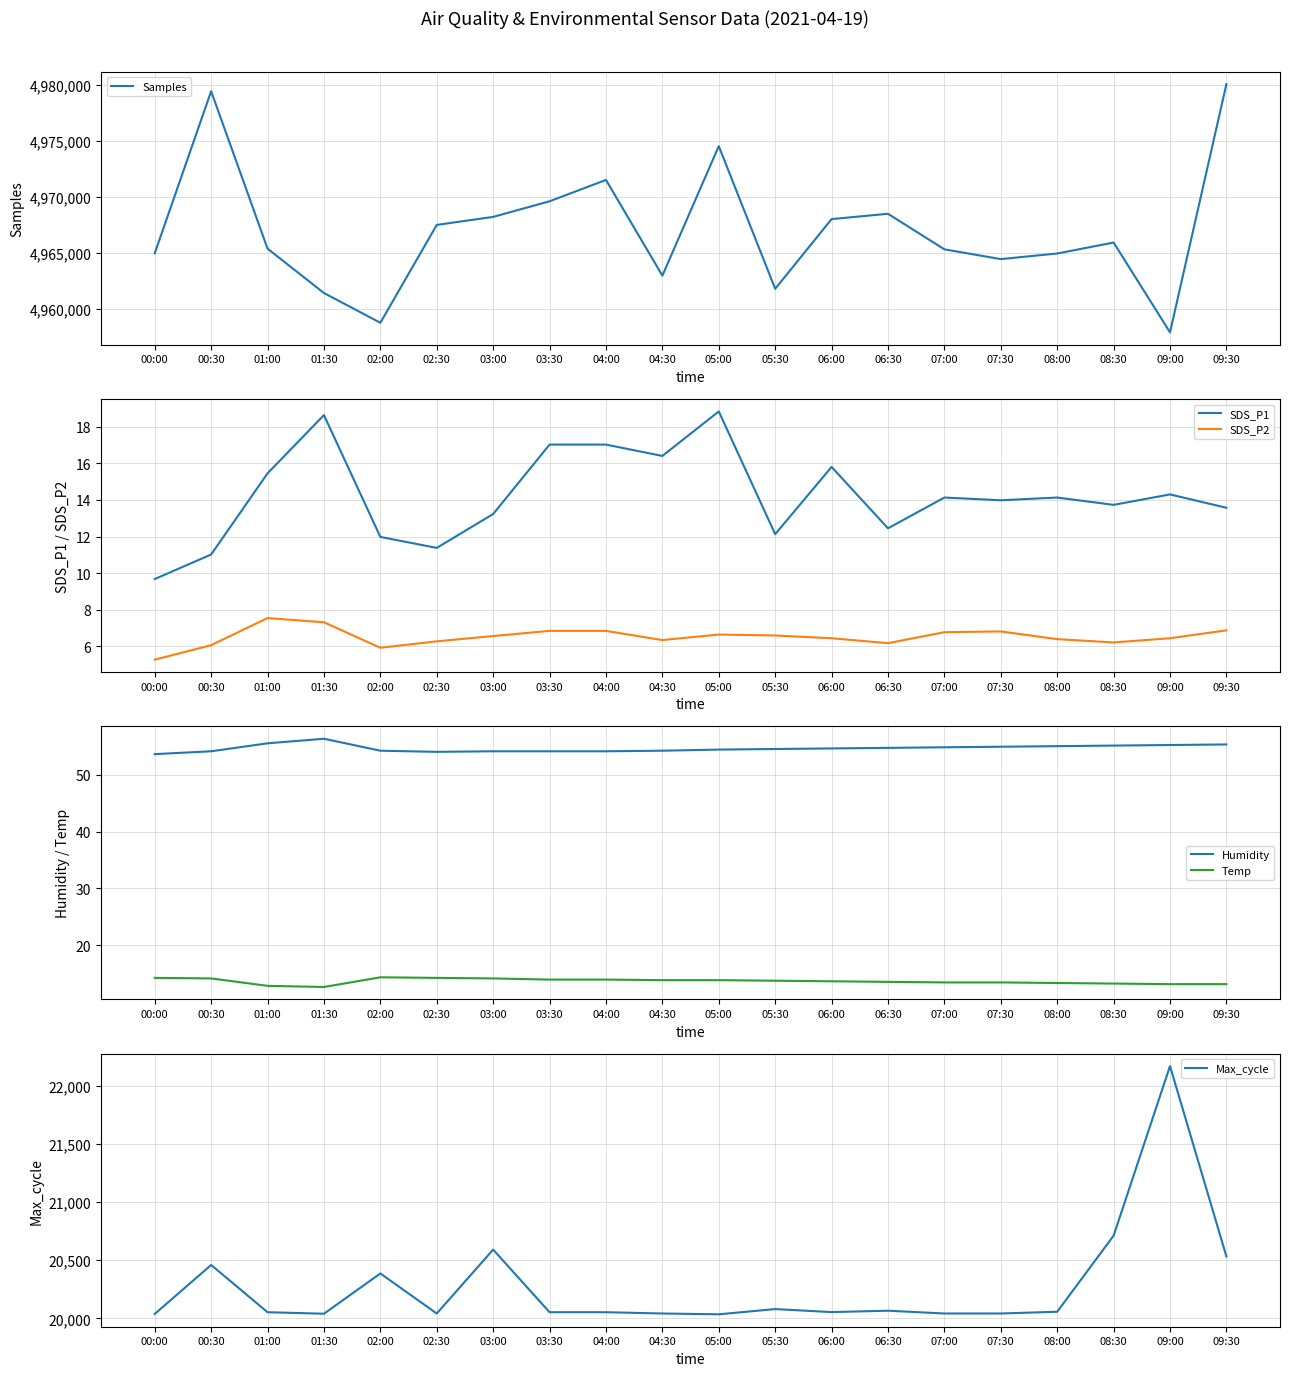

Is it true that Max_cycle equals 6300.7 at 08:00?

False